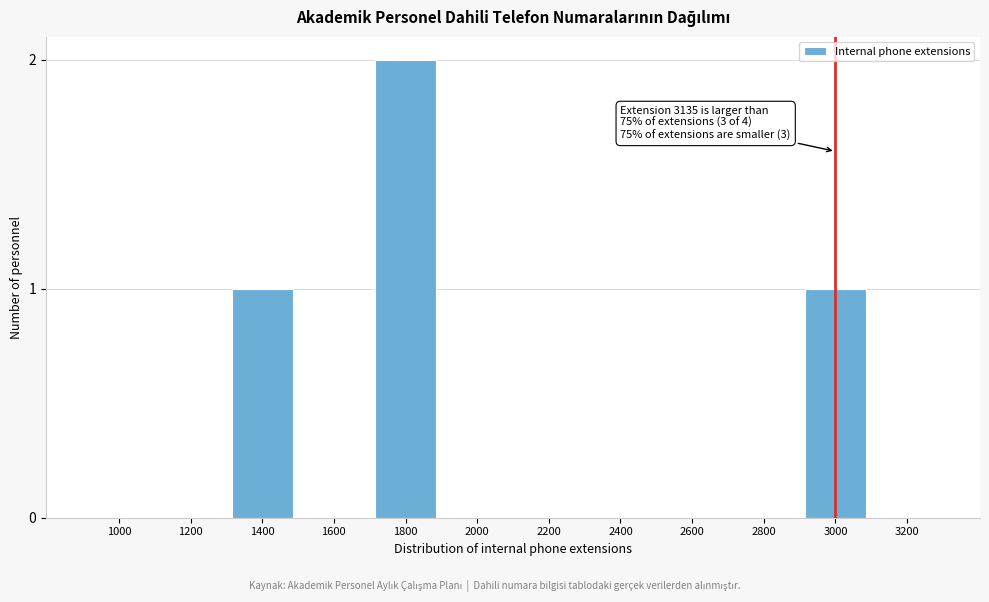

Reading right to left, transcribe all the data shown in this chart.

3200=0	3000=1	2800=0	2600=0	2400=0	2200=0	2000=0	1800=2	1600=0	1400=1	1200=0	1000=0